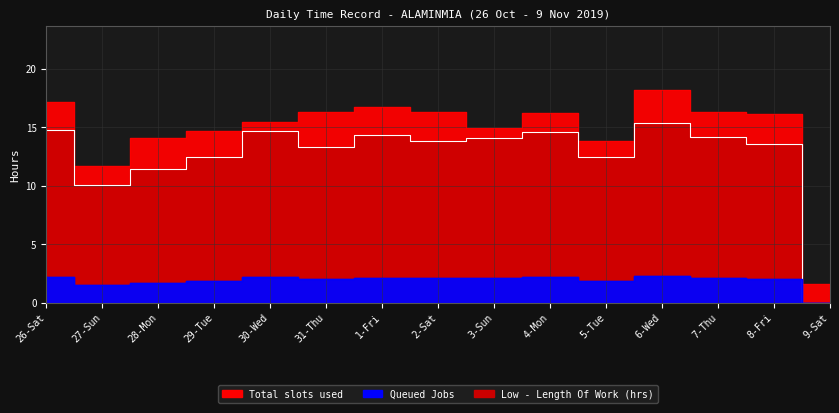

What is the label of the 8th point from the left?

2-Sat